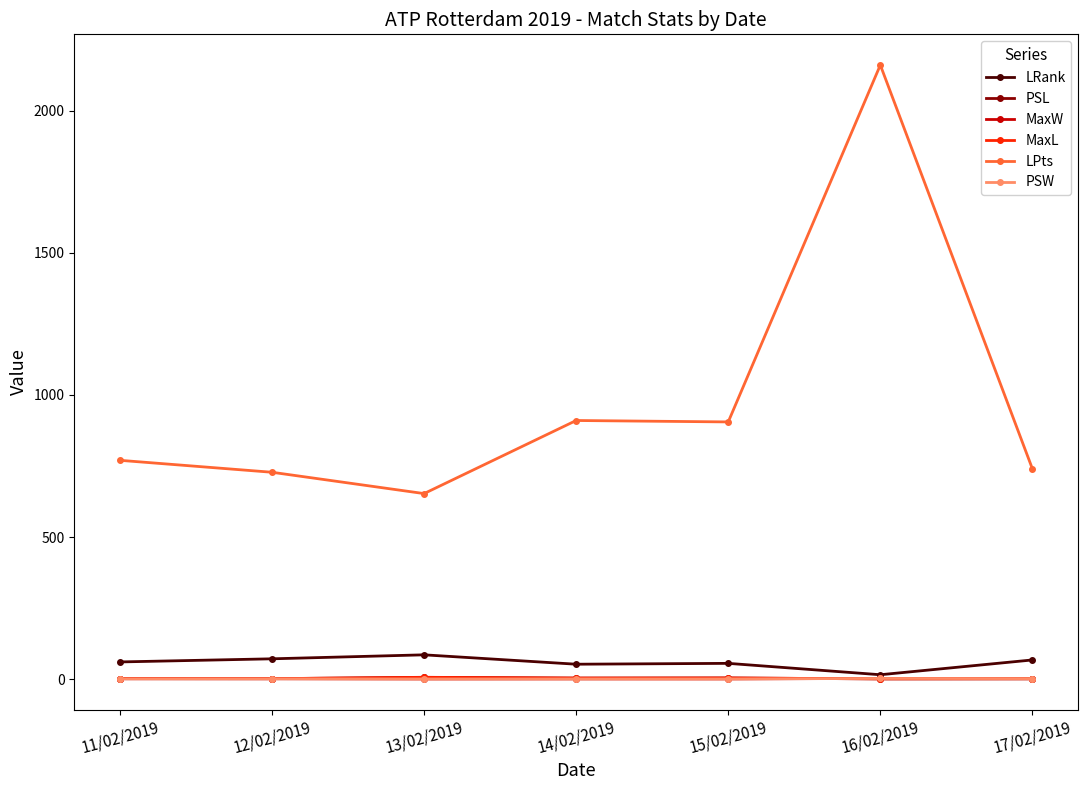

Read the PSW value at 11/02/2019.

1.7